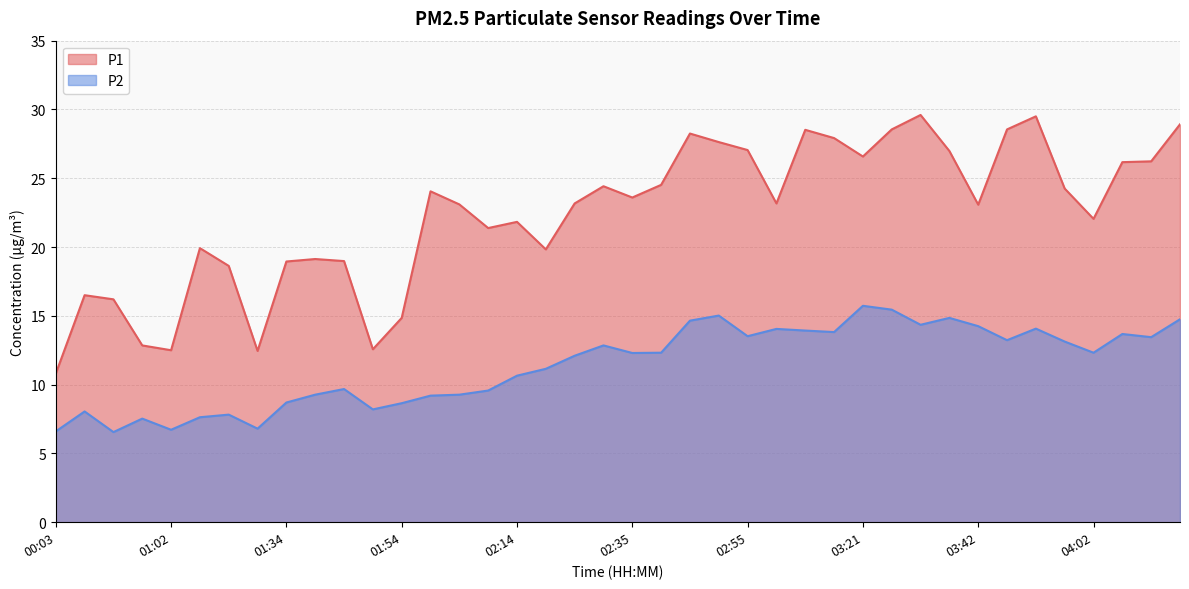

What is the label of the 26th point from the left?

03:00